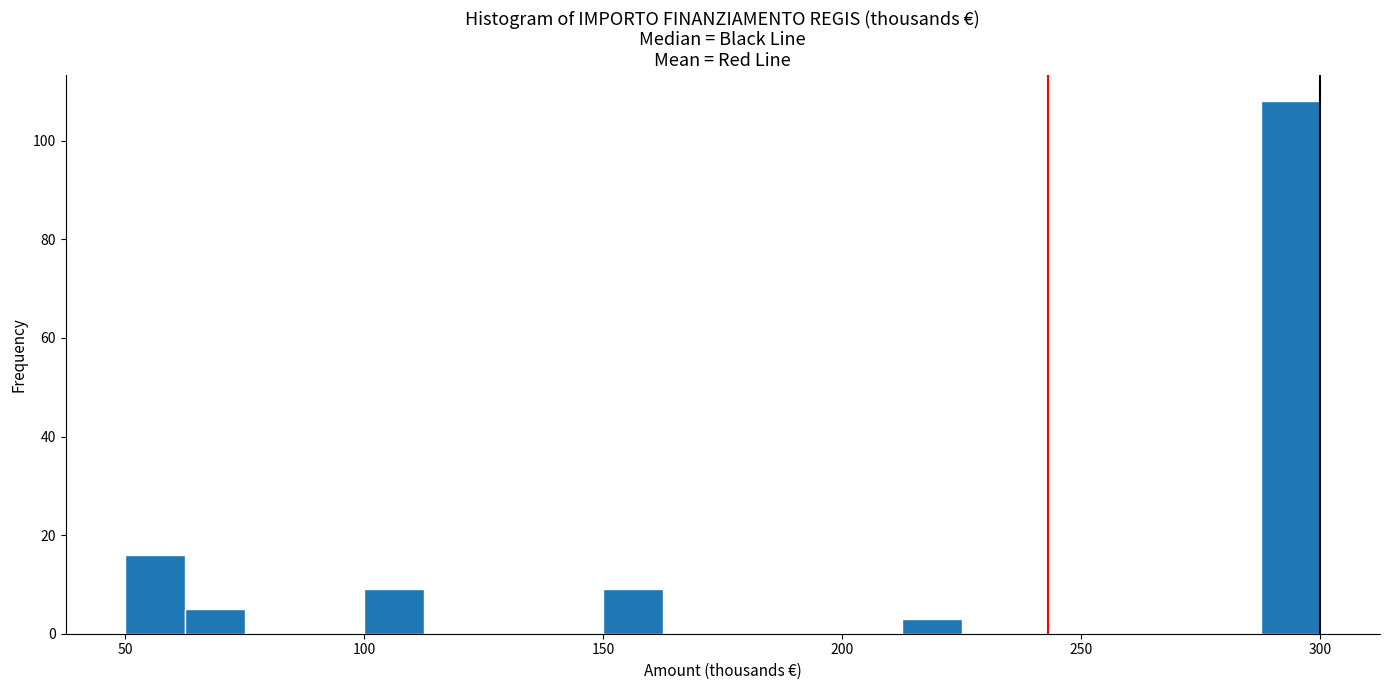

Around what value on the x-axis is the tallest bar? Give the approximate position of its centre, as read against the axis.

295